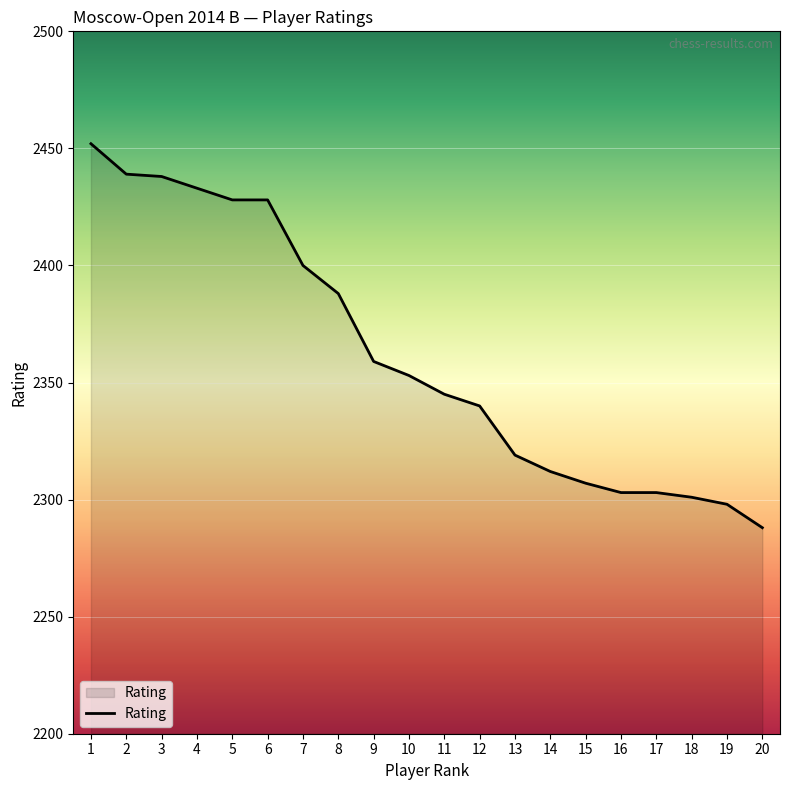

What is the sum of the values at 1 and 4?

4885